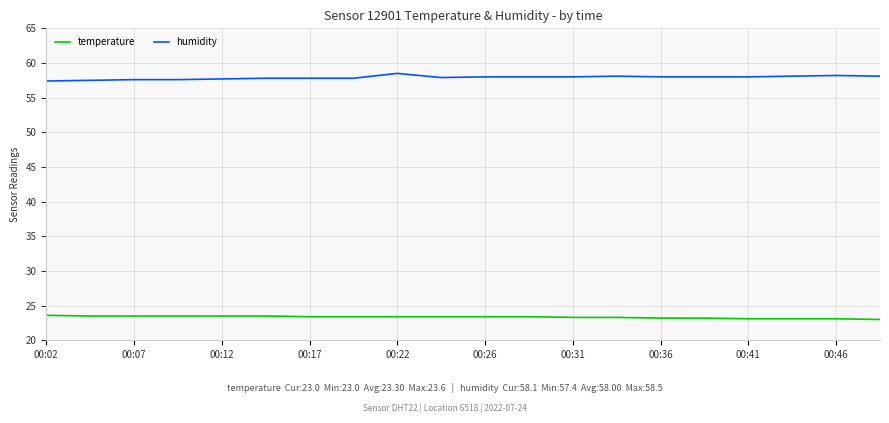

What is the difference between the maximum and minimum values in the humidity series?

1.1